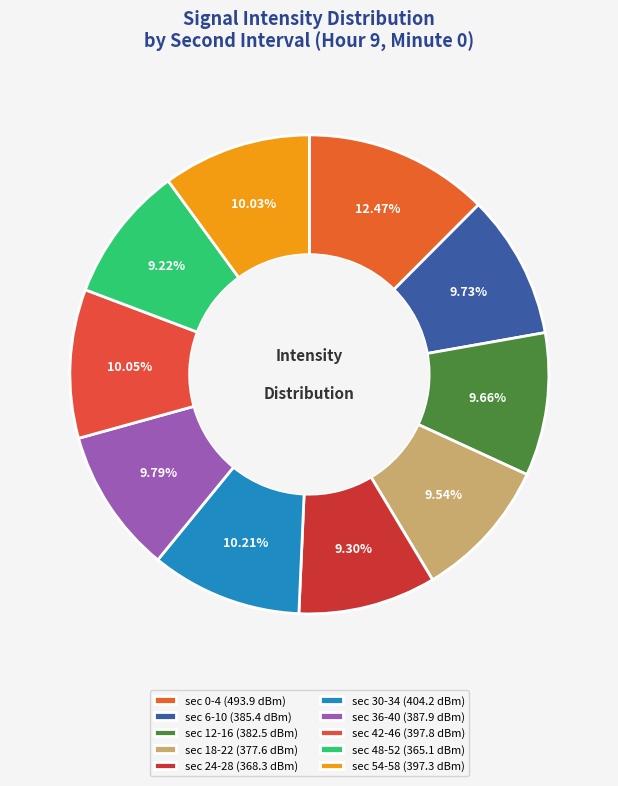

Count the number of slices in the pie.

10